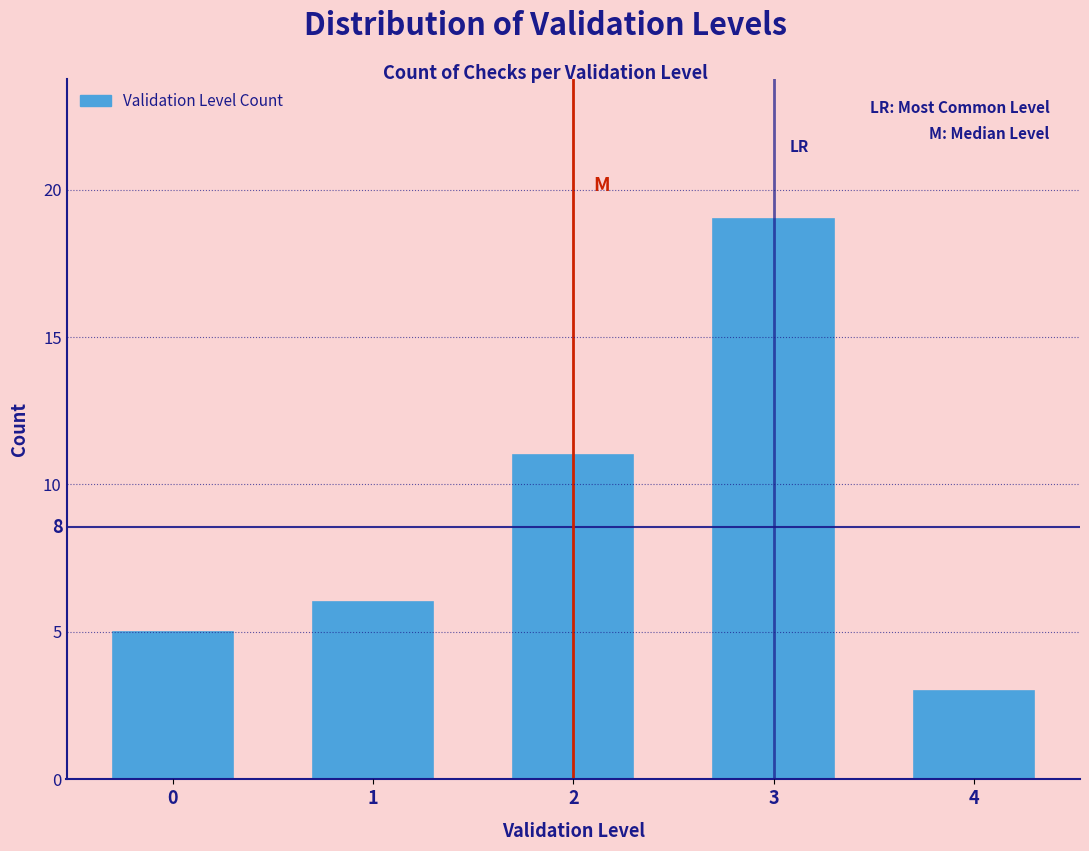

Reading left to right, what are all the values shown in this chart?

0=5	1=6	2=11	3=19	4=3